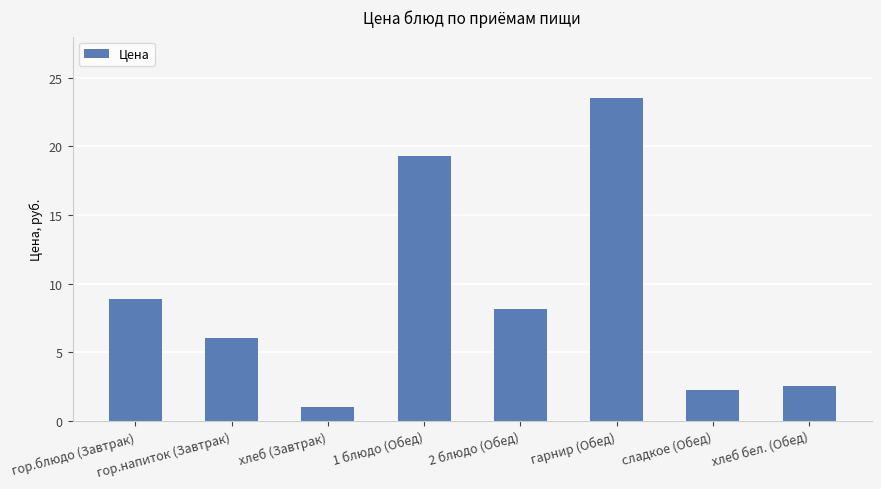

How many values exceed 8?

4